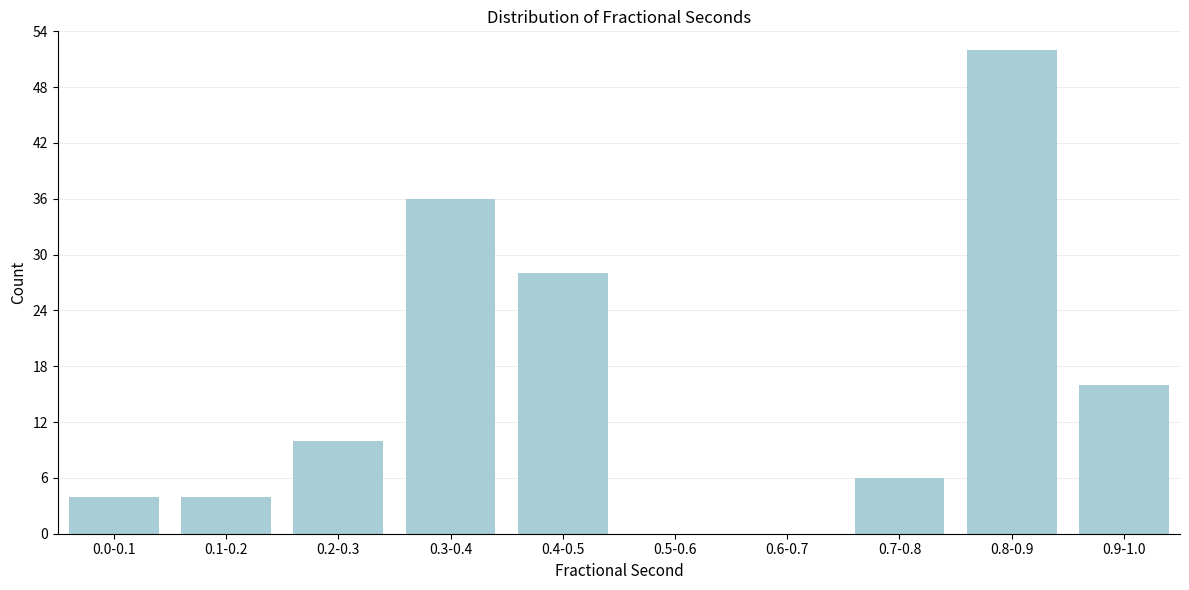

Reading left to right, extract all data points from this chart.

0.0-0.1=4	0.1-0.2=4	0.2-0.3=10	0.3-0.4=36	0.4-0.5=28	0.5-0.6=0	0.6-0.7=0	0.7-0.8=6	0.8-0.9=52	0.9-1.0=16